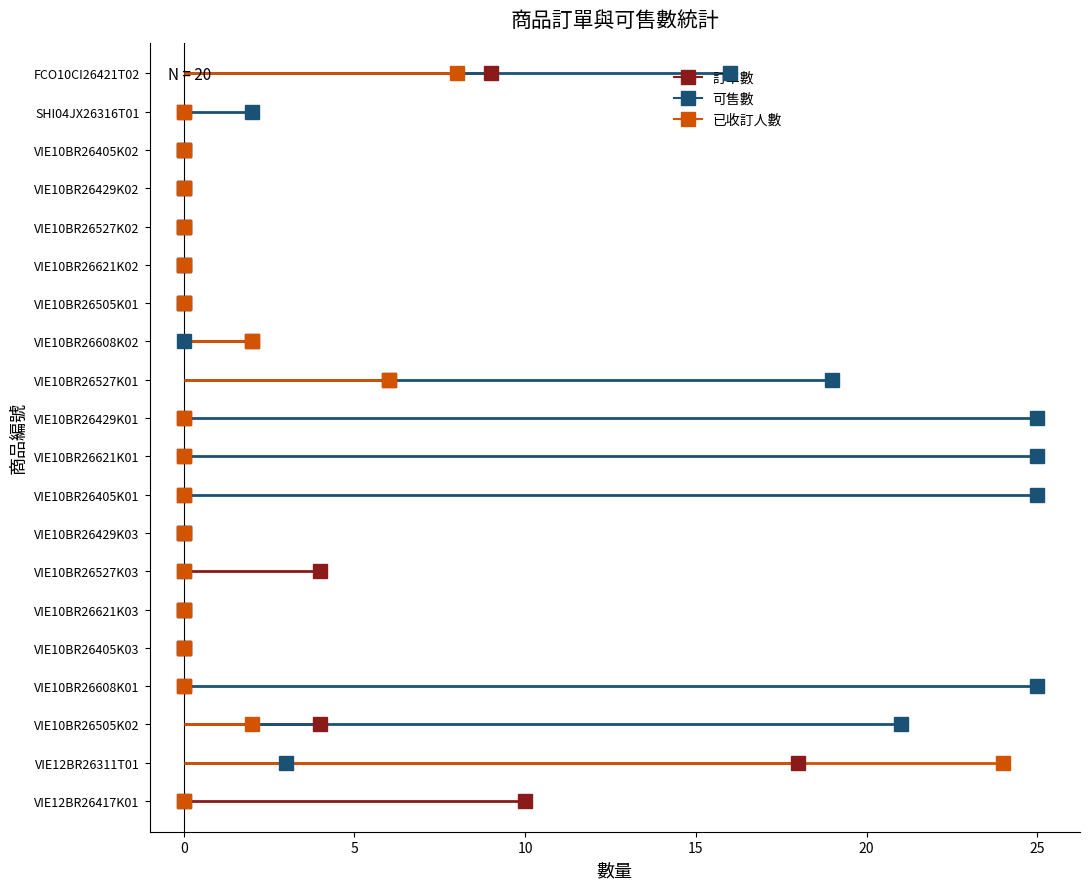

The 訂單數 series shows 12 at SHI04JX26316T01. True or false?

False